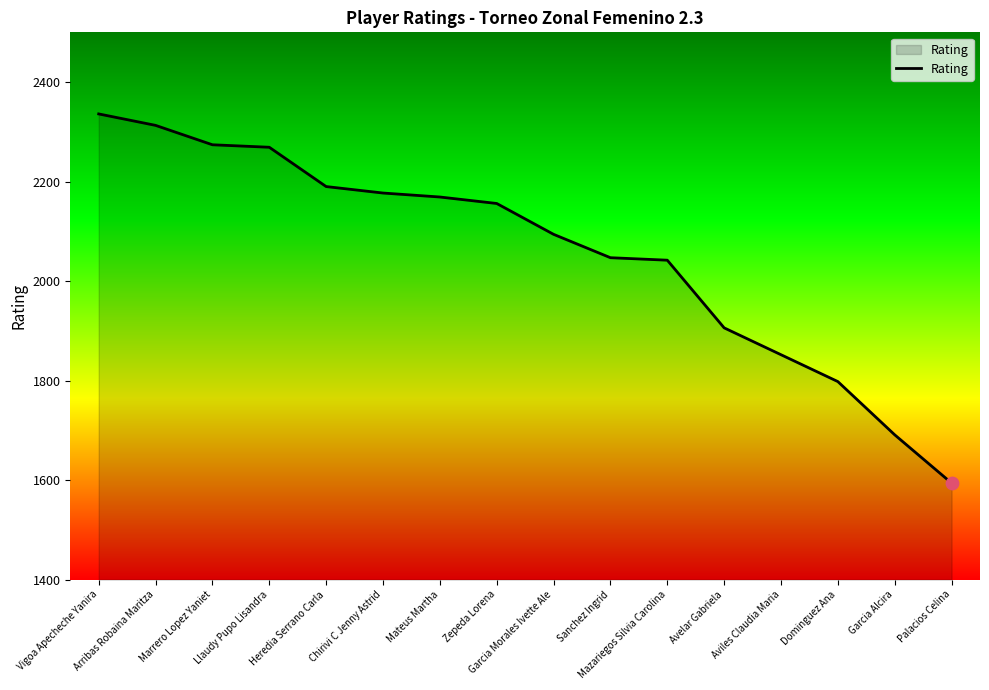

What is the change in value from Aviles Claudia Maria to Dominguez Ana?

-54